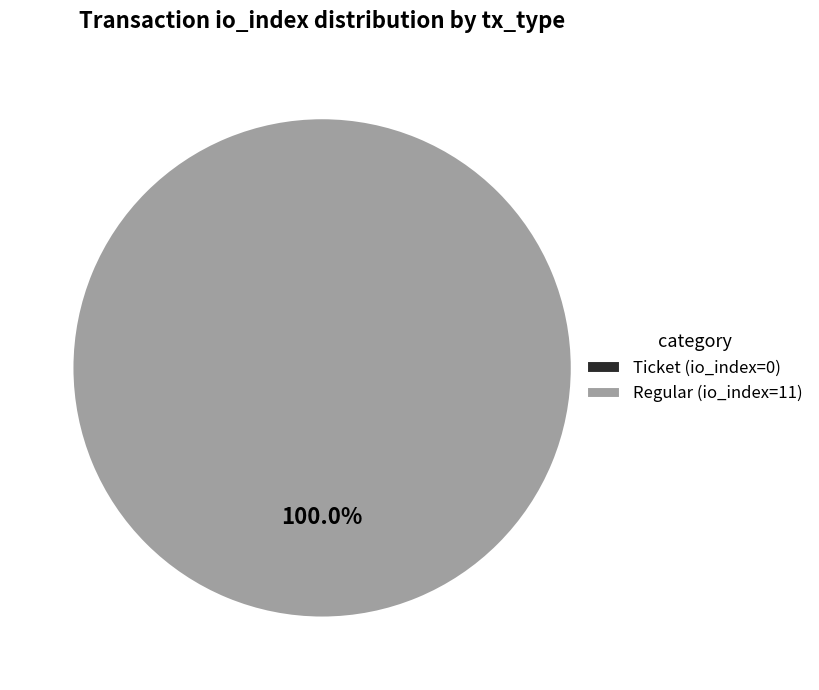

To the nearest percent, what percentage of the pie is Regular (io_index=11)?

100%